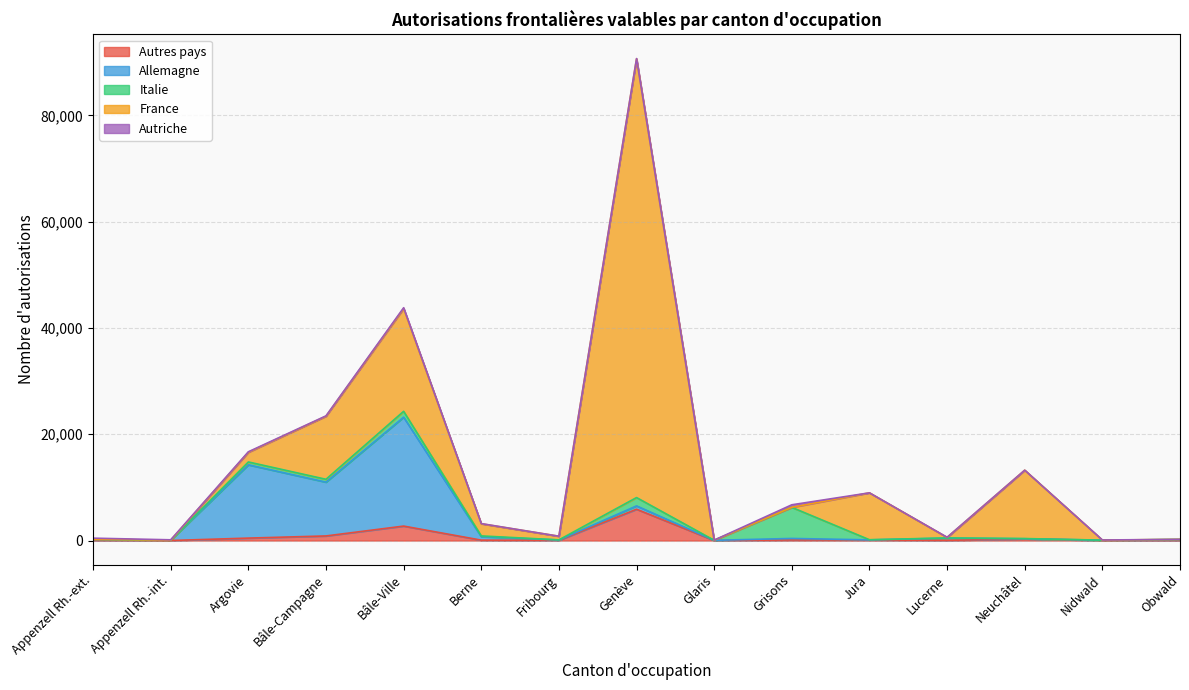

Rank the categories by Italie value from highest to lowest.

Grisons, Genève, Bâle-Ville, Argovie, Bâle-Campagne, Berne, Lucerne, Neuchâtel, Jura, Obwald, Fribourg, Appenzell Rh.-ext., Nidwald, Glaris, Appenzell Rh.-int.